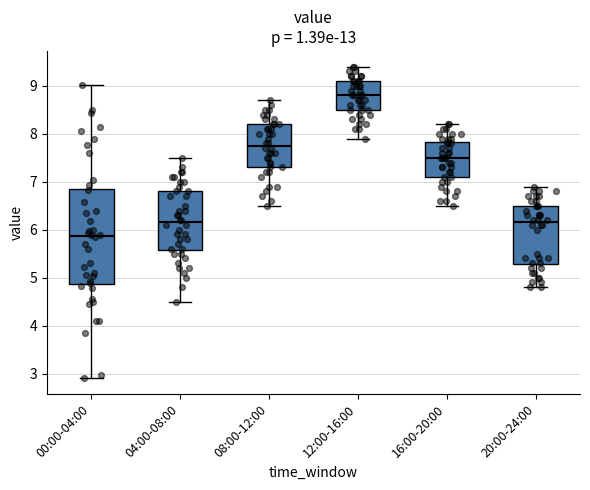

Reading left to right, transcribe this box plot: for each box, give where its median line is, the range the box spans, and where its two whiskers end, as read against the y-axis. The values are not printed on the chart, so give them approximately, as read against the axis.

00:00-04:00: median 5.9, box 4.9 to 6.9, whiskers 2.9 to 9.0
04:00-08:00: median 6.2, box 5.6 to 6.8, whiskers 4.5 to 7.5
08:00-12:00: median 7.8, box 7.3 to 8.2, whiskers 6.5 to 8.7
12:00-16:00: median 8.8, box 8.5 to 9.1, whiskers 7.9 to 9.4
16:00-20:00: median 7.5, box 7.1 to 7.8, whiskers 6.5 to 8.2
20:00-24:00: median 6.2, box 5.3 to 6.5, whiskers 4.8 to 6.9